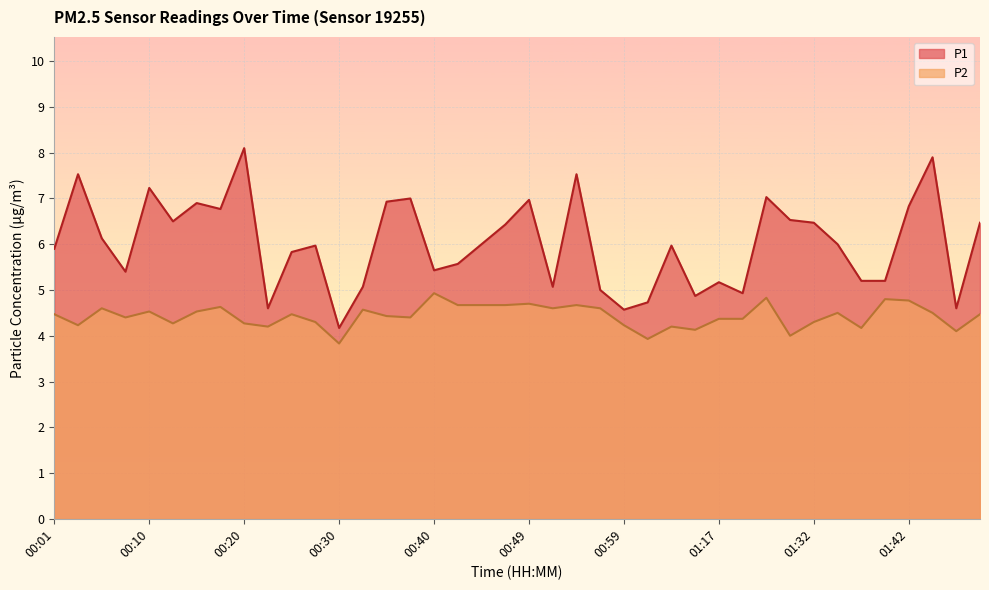

What is the difference between the maximum and second lowest values in the P1 series?

3.5